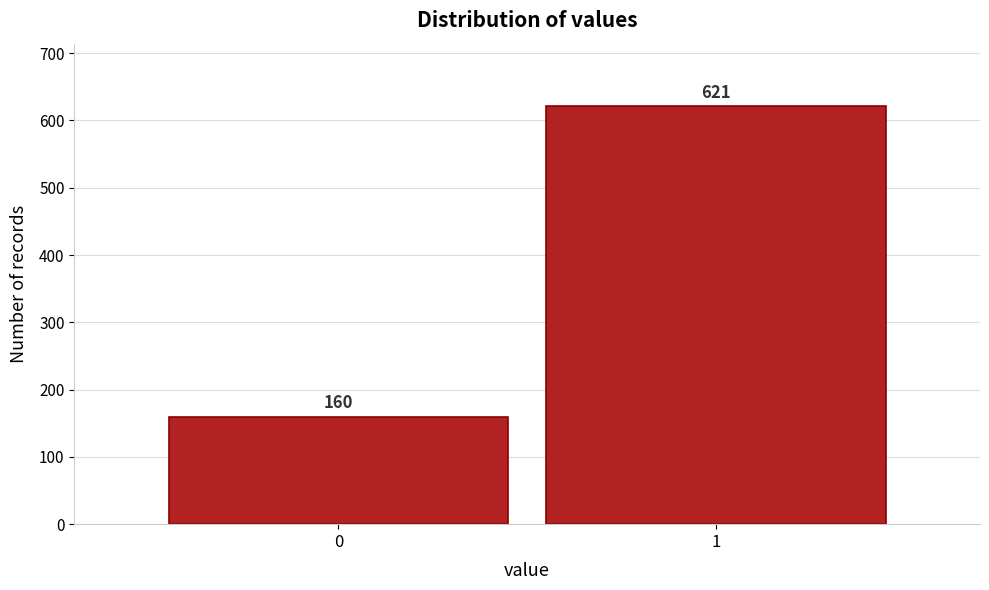

Reading right to left, extract all data points from this chart.

1=621	0=160